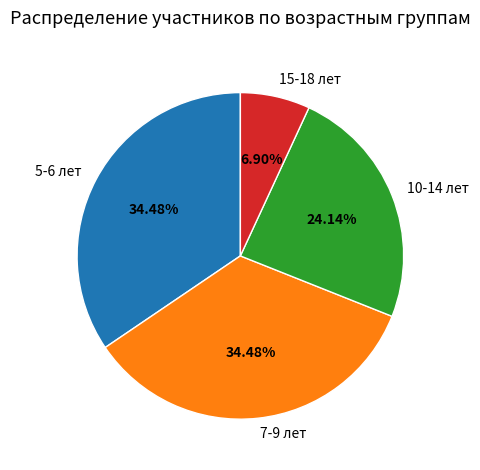

Which category has the smallest portion of the pie?

15-18 лет